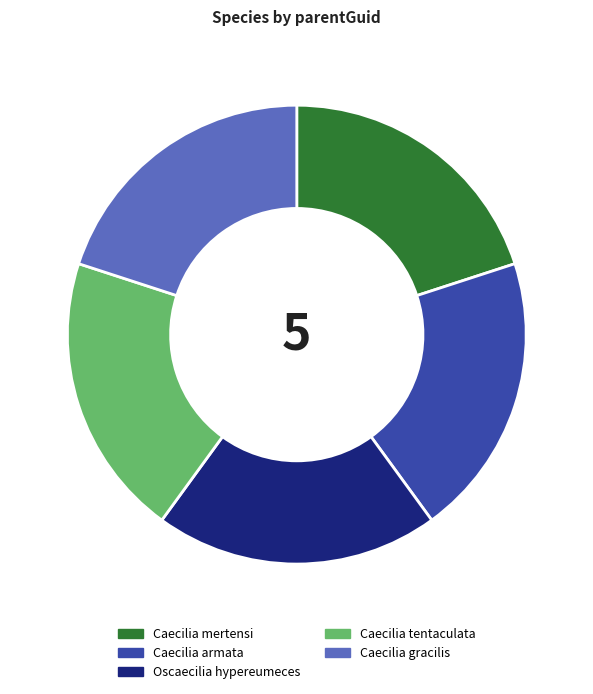

Is it true that Caecilia mertensi is 13% of the pie?

False